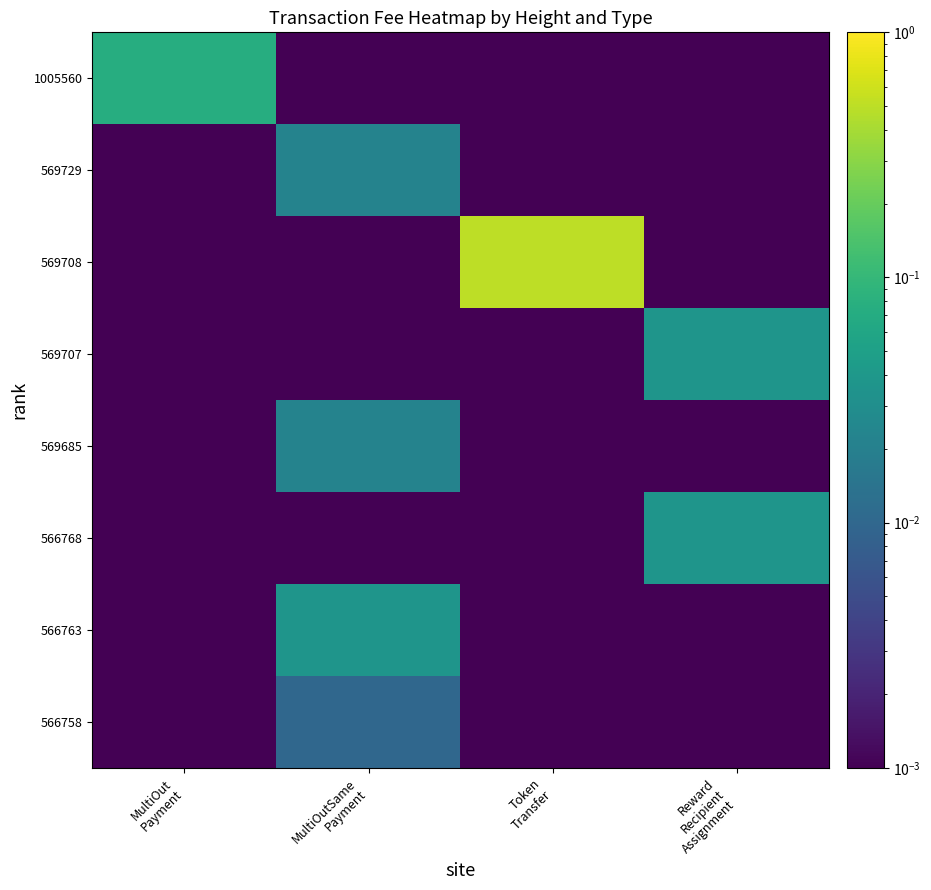

At which category is the sum across all series the highest?

Token
Transfer